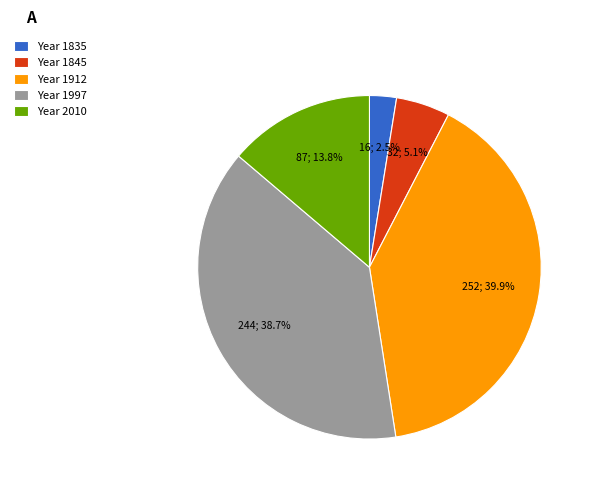

Which slice is the largest?

Year 1912